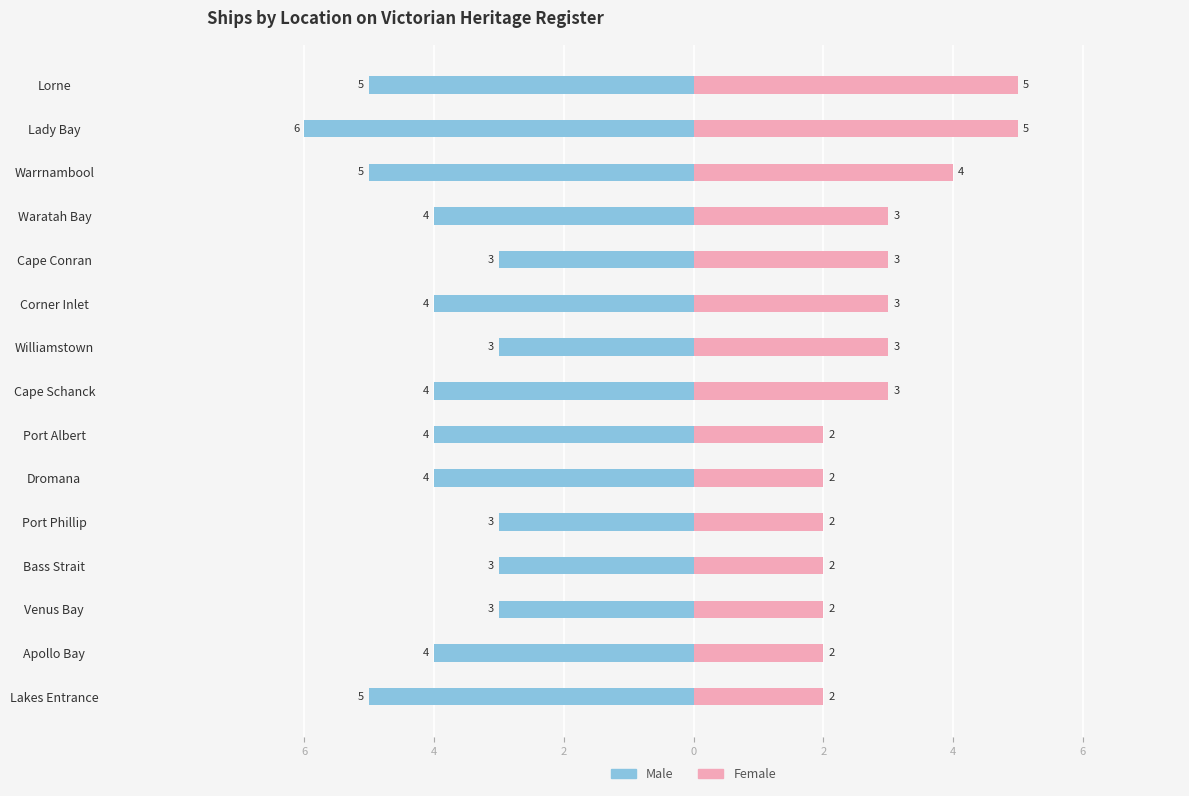

Is it true that Male equals -4 at Corner Inlet?

True